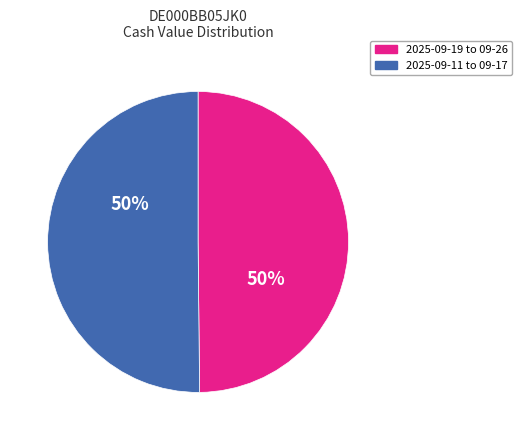

How many slices are in this pie chart?

2